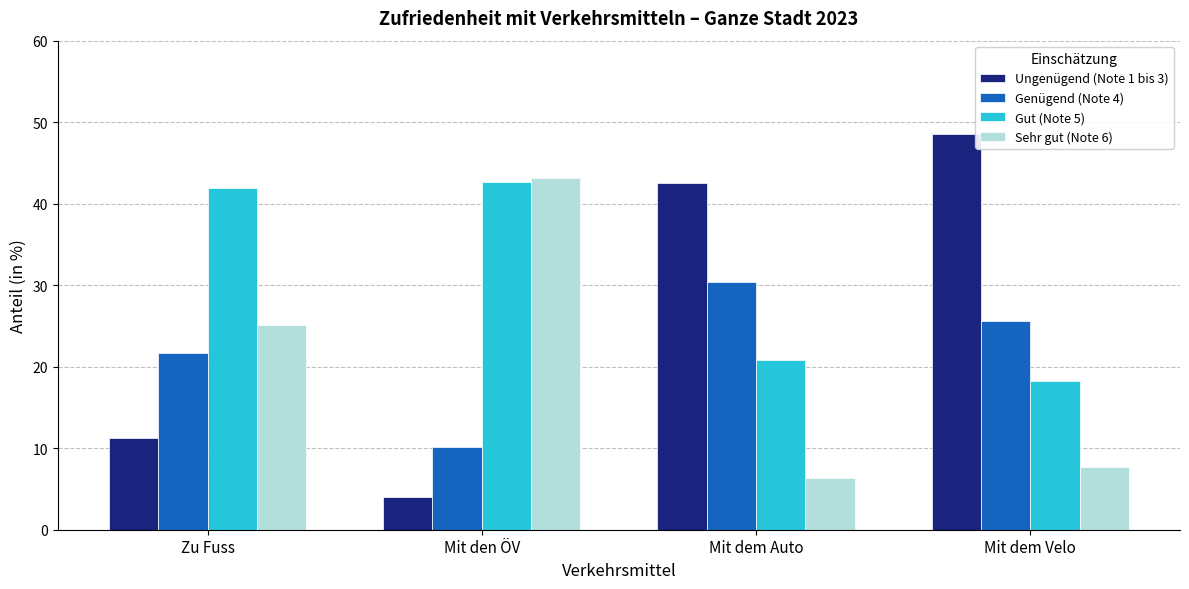

What is the maximum value shown in the chart?

48.5